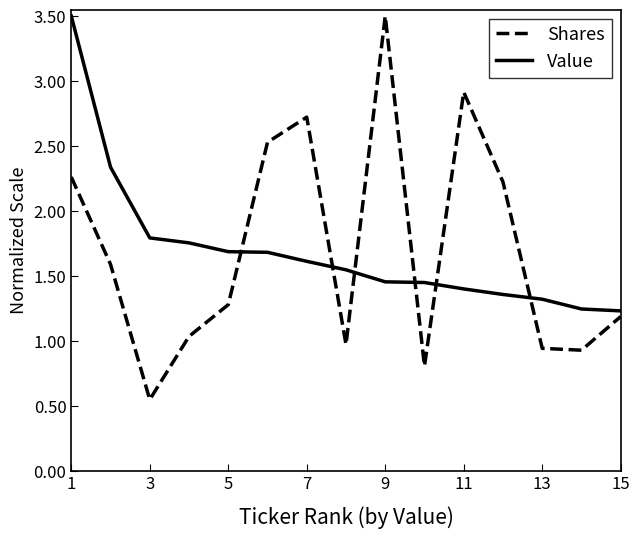

What is the highest value of the Value series?

3.5